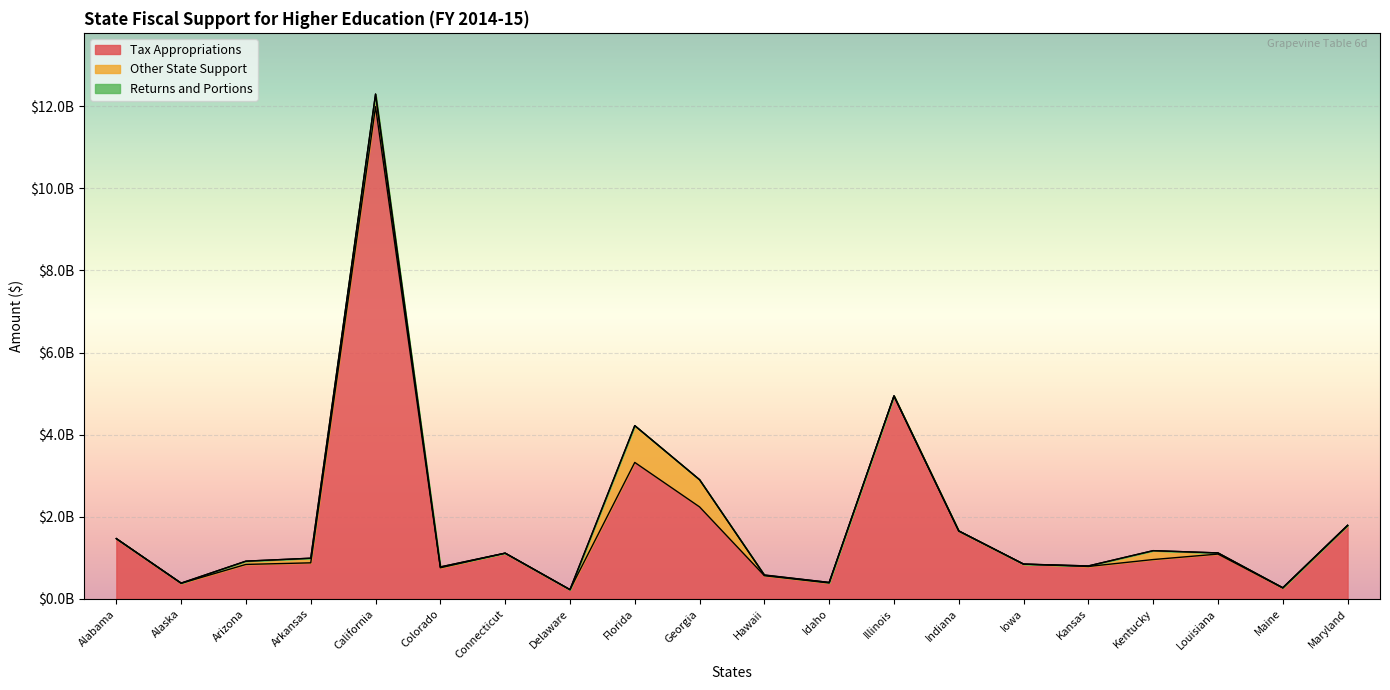

Is the value of Tax Appropriations at Alabama greater than the value of Returns and Portions at Kentucky?

Yes